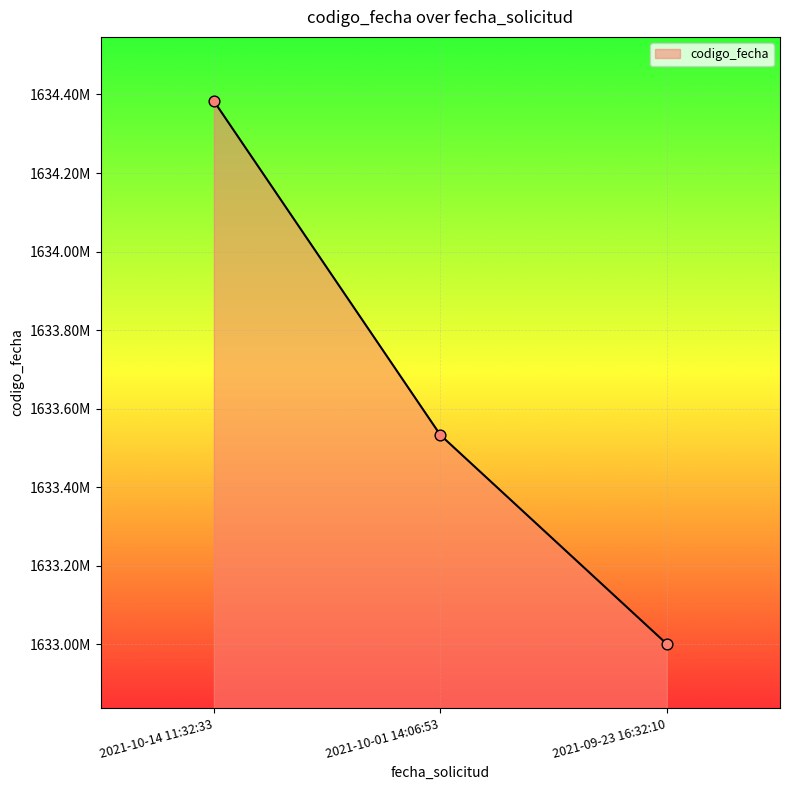

Which has a higher value, 2021-10-14 11:32:33 or 2021-09-23 16:32:10?

2021-10-14 11:32:33